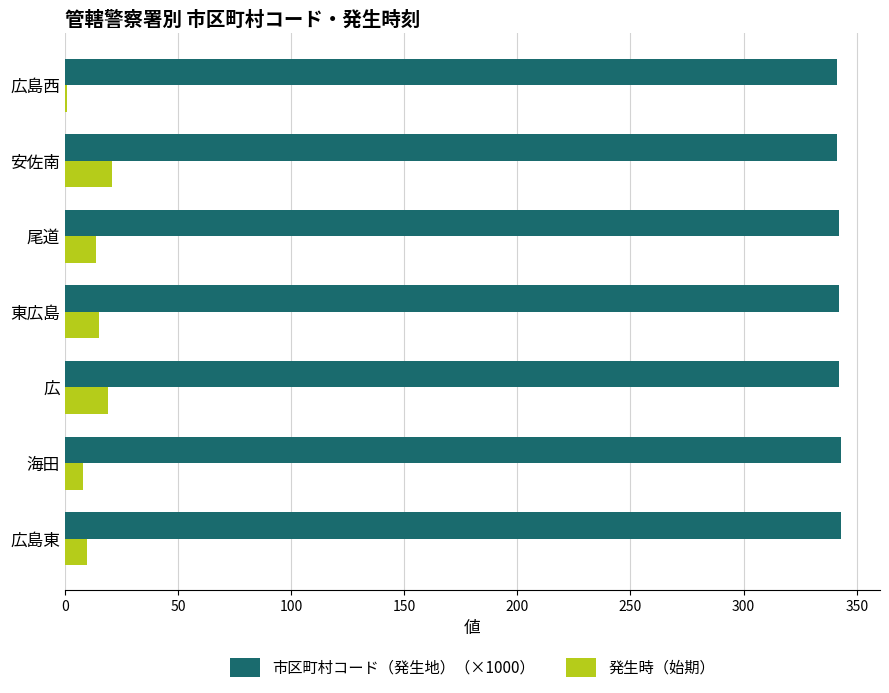

What is the maximum value for 発生時（始期）?

21.0